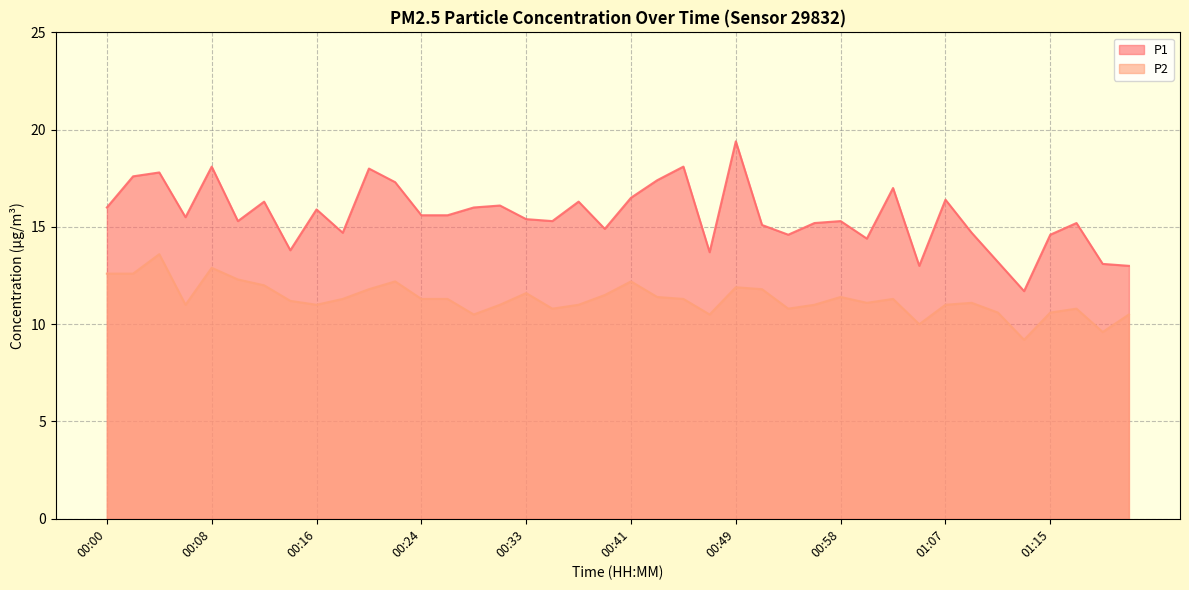

How many lines are shown in the chart?

2